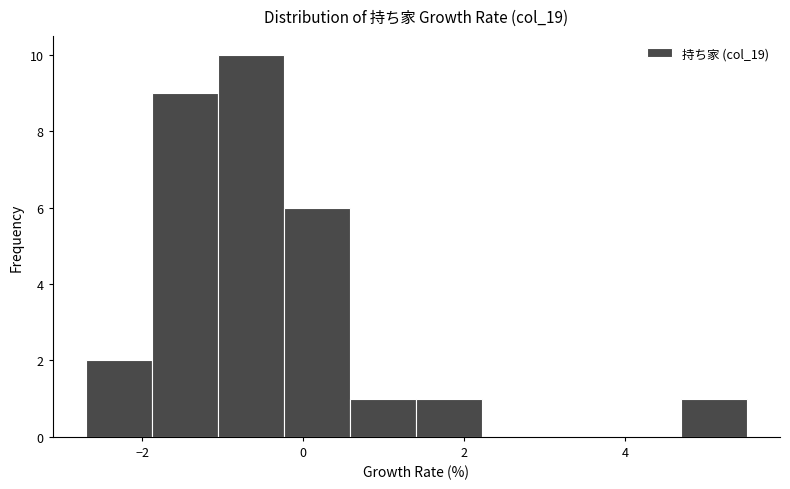

What is the height of the bar covering -0.2 to 0.6 on the x-axis? Neither the bar edges nor the heights are printed on the chart, so give them approximately, as read against the axes.

6